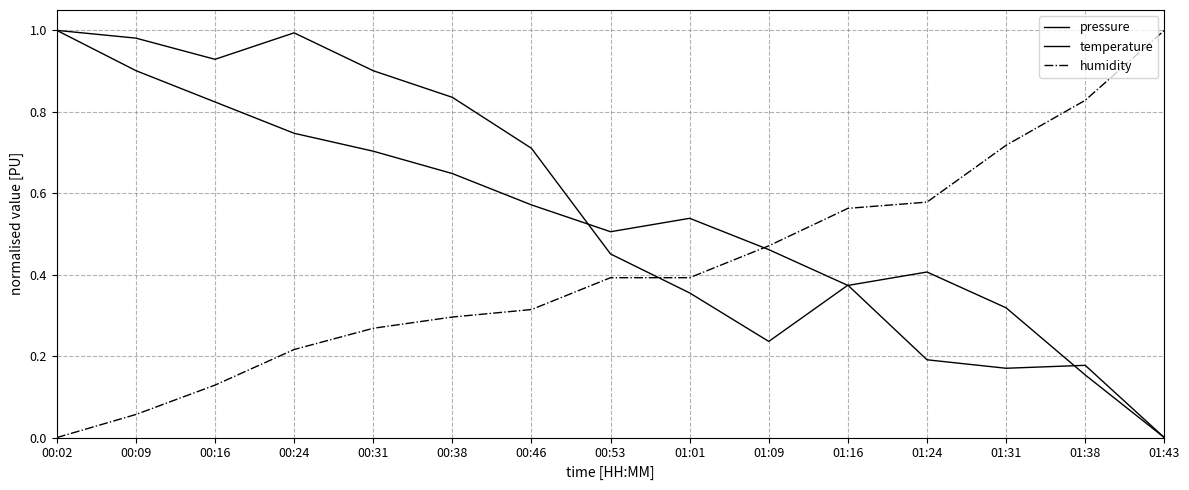

Reading right to left, what are all the values shown in this chart?

pressure: 0.0	0.2	0.2	0.2	0.4	0.2	0.4	0.5	0.7	0.8	0.9	1.0	0.9	1.0	1.0
temperature: 0.0	0.2	0.3	0.4	0.4	0.5	0.5	0.5	0.6	0.6	0.7	0.7	0.8	0.9	1.0
humidity: 1.0	0.8	0.7	0.6	0.6	0.5	0.4	0.4	0.3	0.3	0.3	0.2	0.1	0.1	0.0